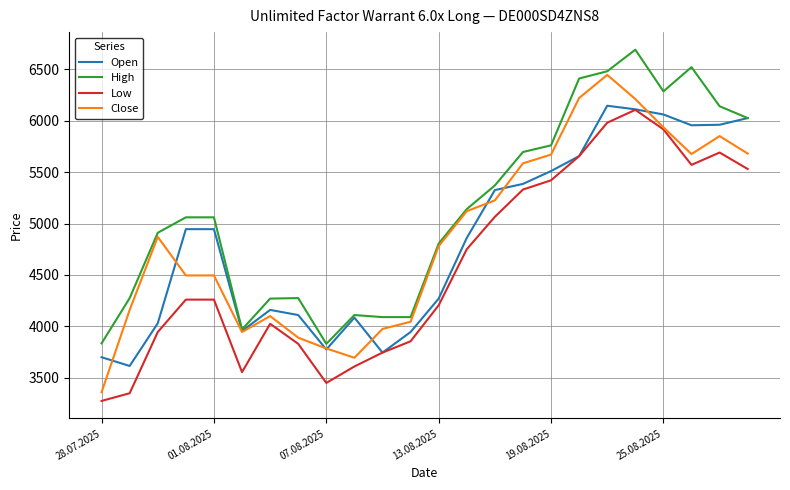

Which series has the largest total across all categories?

High